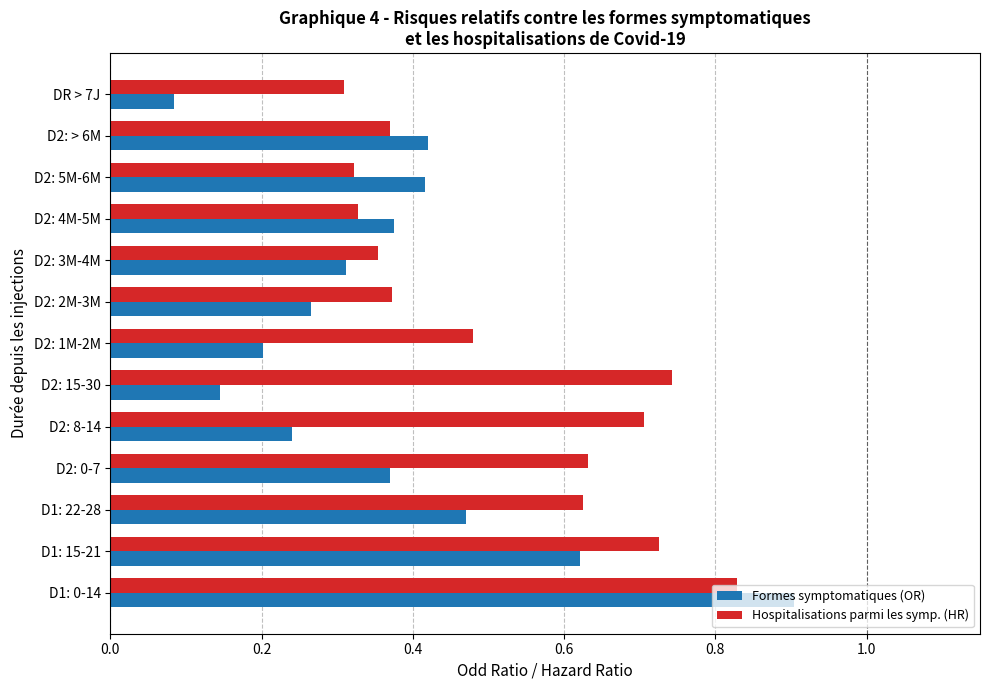

The Hospitalisations parmi les symp. (HR) series shows 0.4 at D1: 15-21. True or false?

False